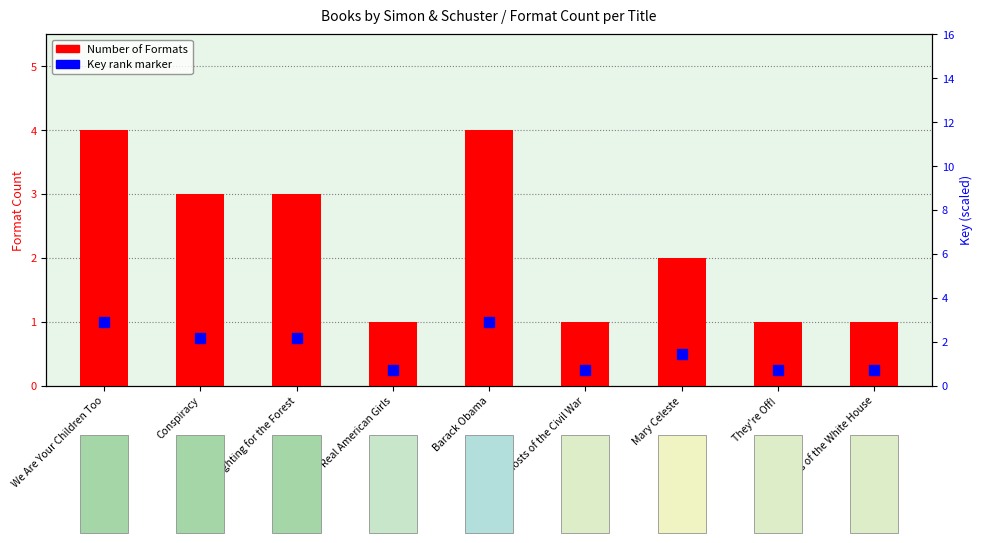

Rank the categories by value from highest to lowest.

We Are Your Children Too, Barack Obama, Conspiracy, Fighting for the Forest, Mary Celeste, Real American Girls, Ghosts of the Civil War, They're Off!, Ghosts of the White House